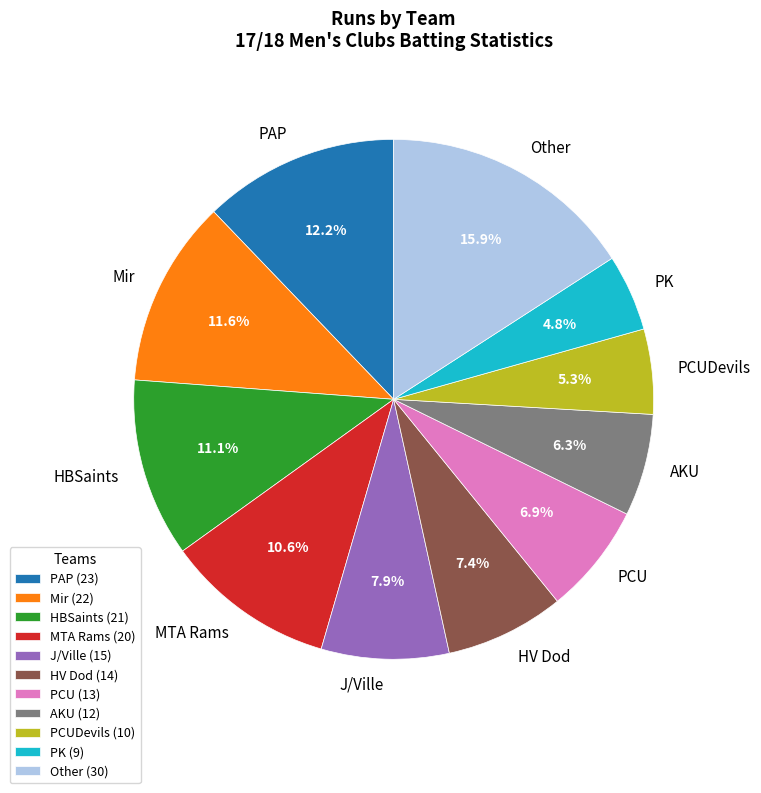

Do MTA Rams and PAP together represent more than half of the pie?

No